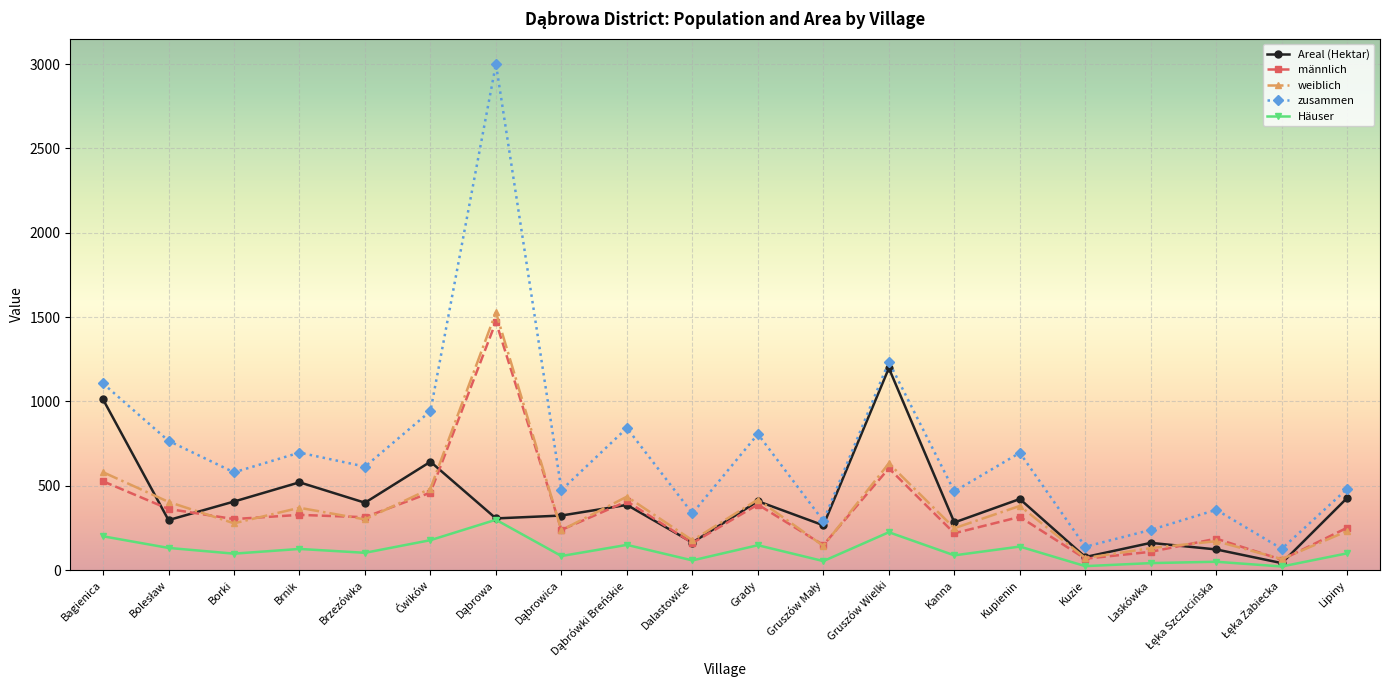

What is the sum of the Häuser values at Grady and Lipiny?

246